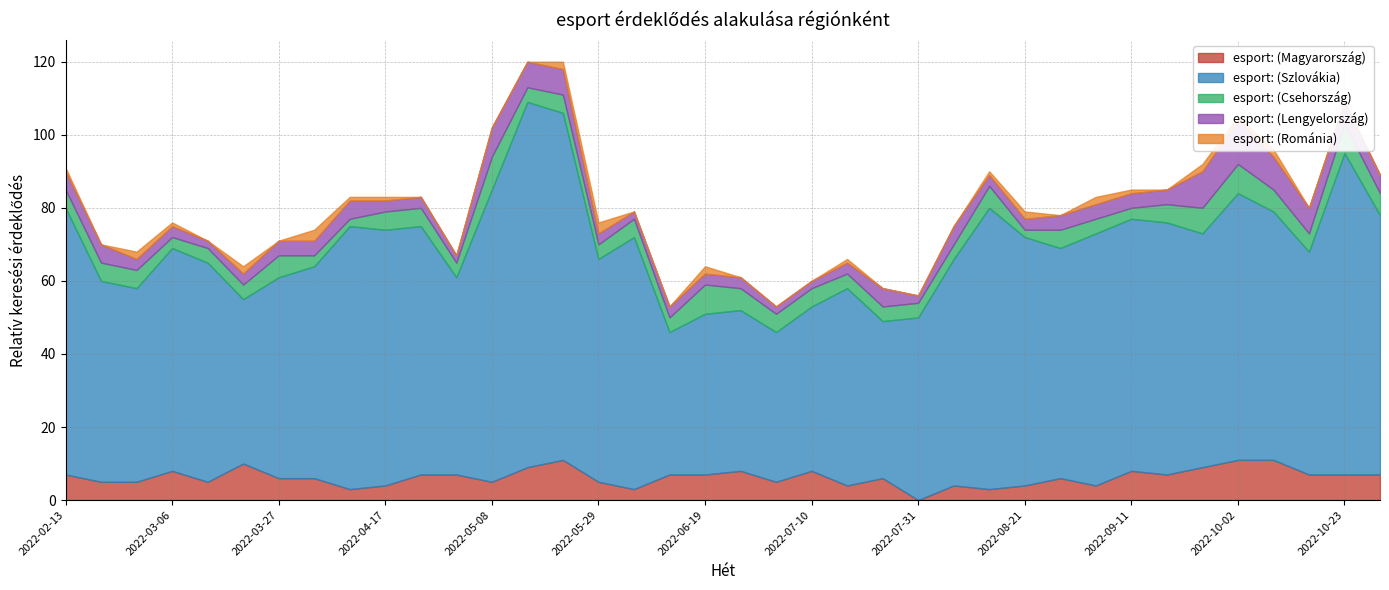

True or false: esport: (Magyarország) has more than 0 interior local peaks.

True